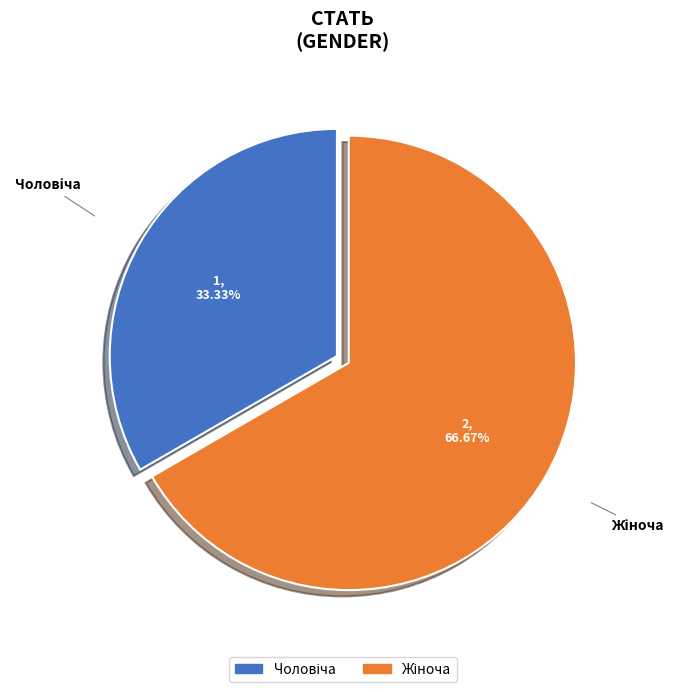

Does any single category account for the majority?

Yes